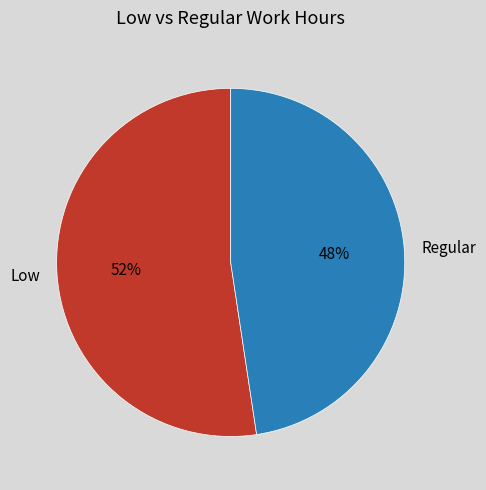

Count the number of slices in the pie.

2